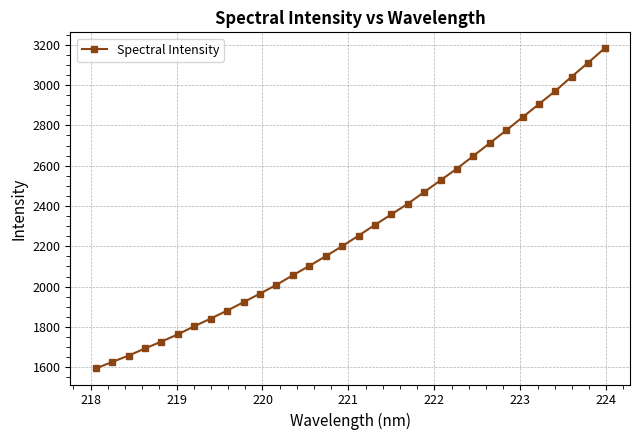

What is the sum of all values?

73098.3